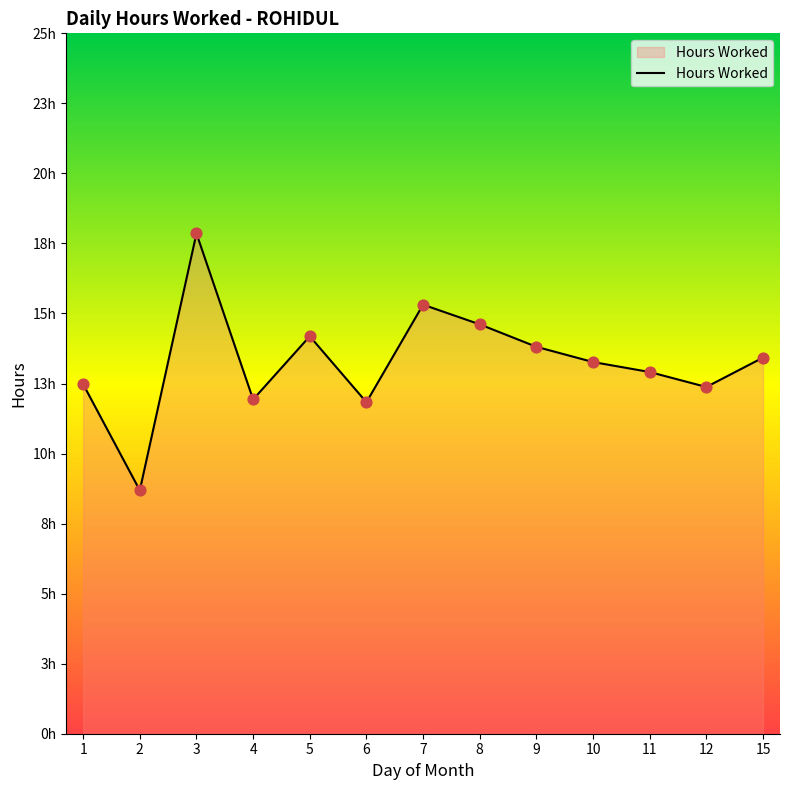

Is this an area chart (filled region under the line)?

Yes